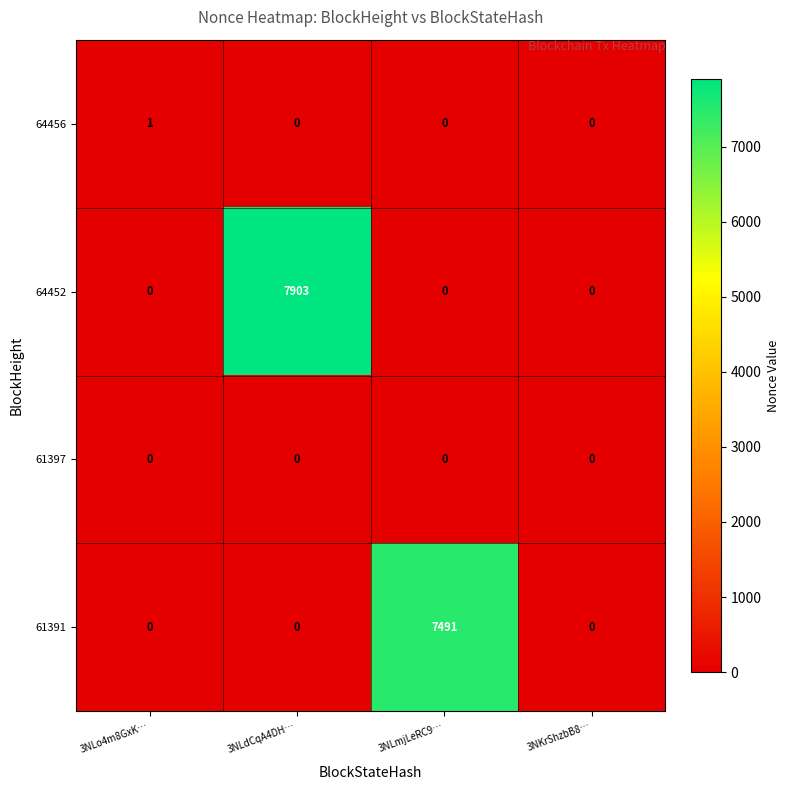

Is it true that 64452 equals 7903 at 3NLdCqA4DH…?

True